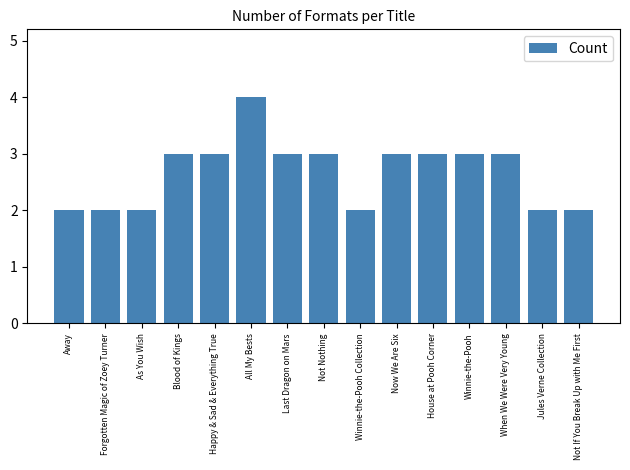

What is the ratio of the value at Now We Are Six to the value at Last Dragon on Mars?

1.0